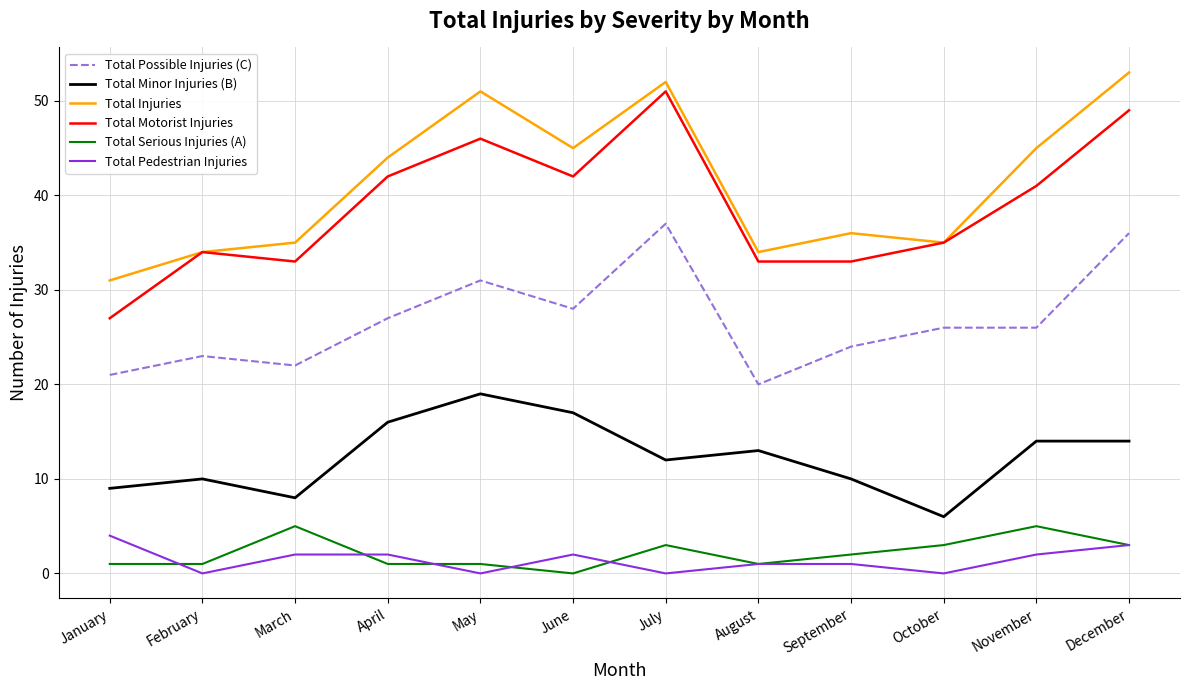

Reading left to right, extract all data points from this chart.

Total Possible Injuries (C): 21	23	22	27	31	28	37	20	24	26	26	36
Total Minor Injuries (B): 9	10	8	16	19	17	12	13	10	6	14	14
Total Injuries: 31	34	35	44	51	45	52	34	36	35	45	53
Total Motorist Injuries: 27	34	33	42	46	42	51	33	33	35	41	49
Total Serious Injuries (A): 1	1	5	1	1	0	3	1	2	3	5	3
Total Pedestrian Injuries: 4	0	2	2	0	2	0	1	1	0	2	3